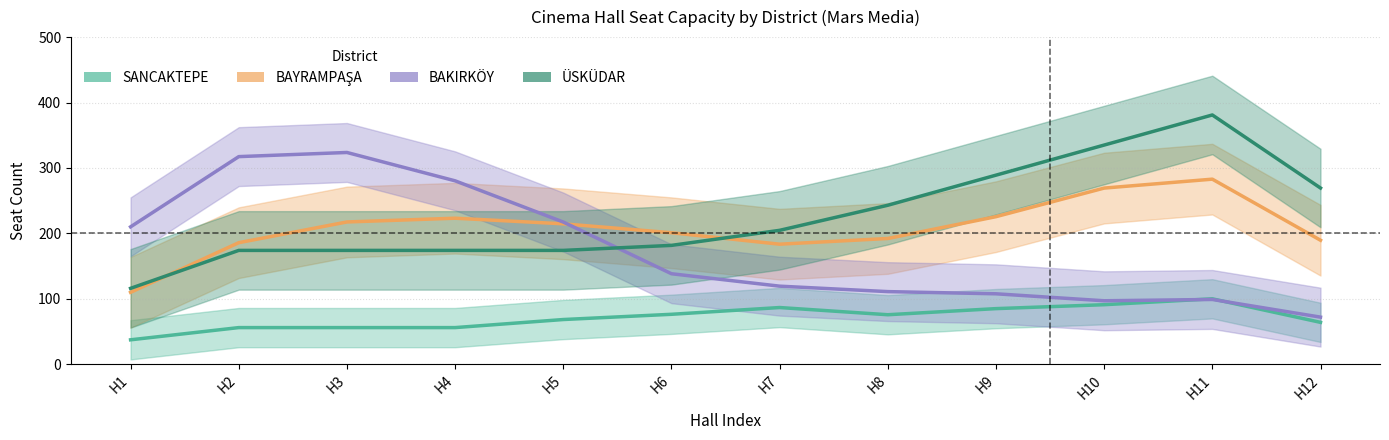

Where is SANCAKTEPE nearest to the value 68?

H5